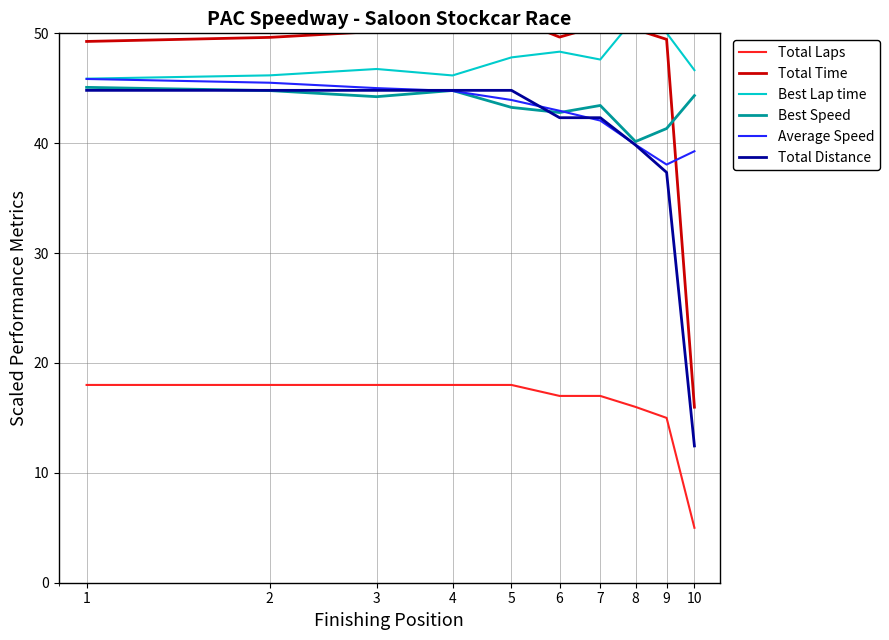

Reading left to right, transcribe all the data shown in this chart.

Total Laps: 18.0	18.0	18.0	18.0	18.0	17.0	17.0	16.0	15.0	5.0
Total Time: 49.3	49.6	50.2	50.5	51.4	49.7	50.7	50.4	49.5	16.0
Best Lap time: 45.9	46.2	46.8	46.2	47.8	48.3	47.6	51.5	50.0	46.6
Best Speed: 45.1	44.8	44.2	44.8	43.3	42.8	43.4	40.2	41.3	44.3
Average Speed: 45.8	45.5	45.0	44.8	43.9	43.0	42.1	39.9	38.1	39.3
Total Distance: 44.8	44.8	44.8	44.8	44.8	42.3	42.3	39.8	37.3	12.4